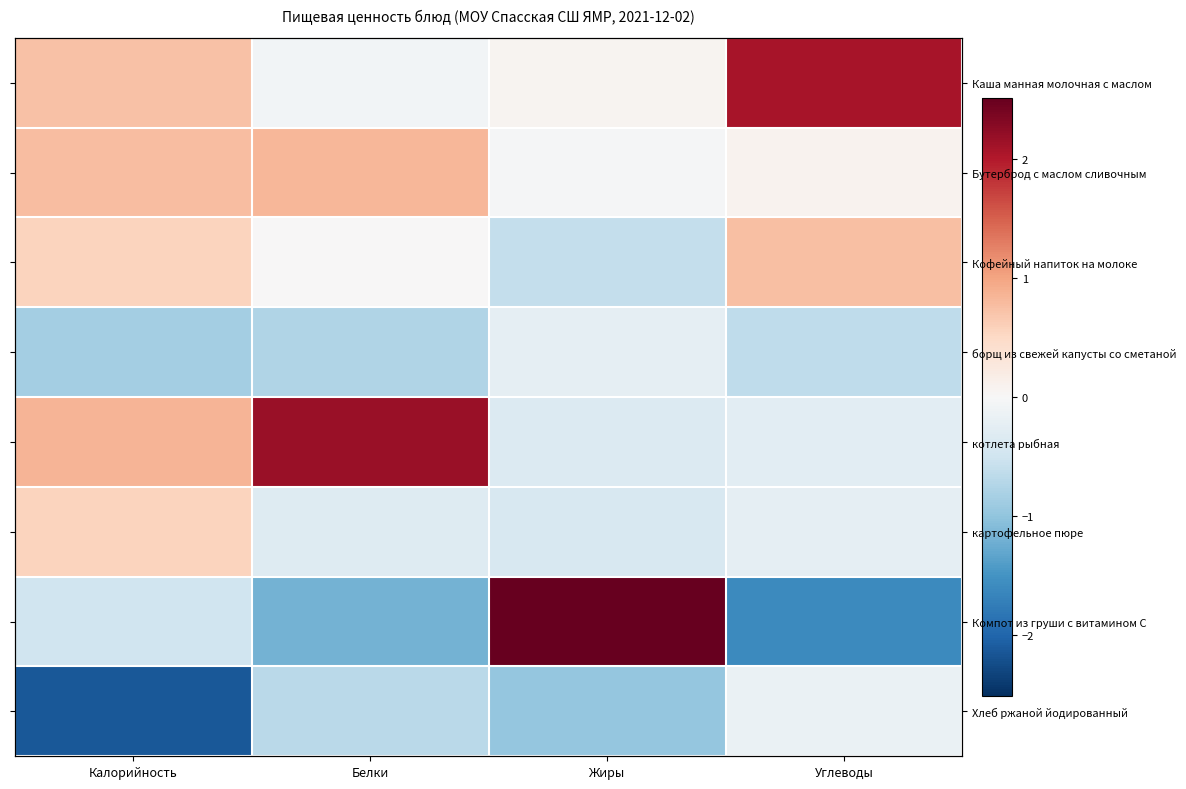

What is the sum of the Бутерброд с маслом сливочным values at Калорийность and Жиры?

0.7